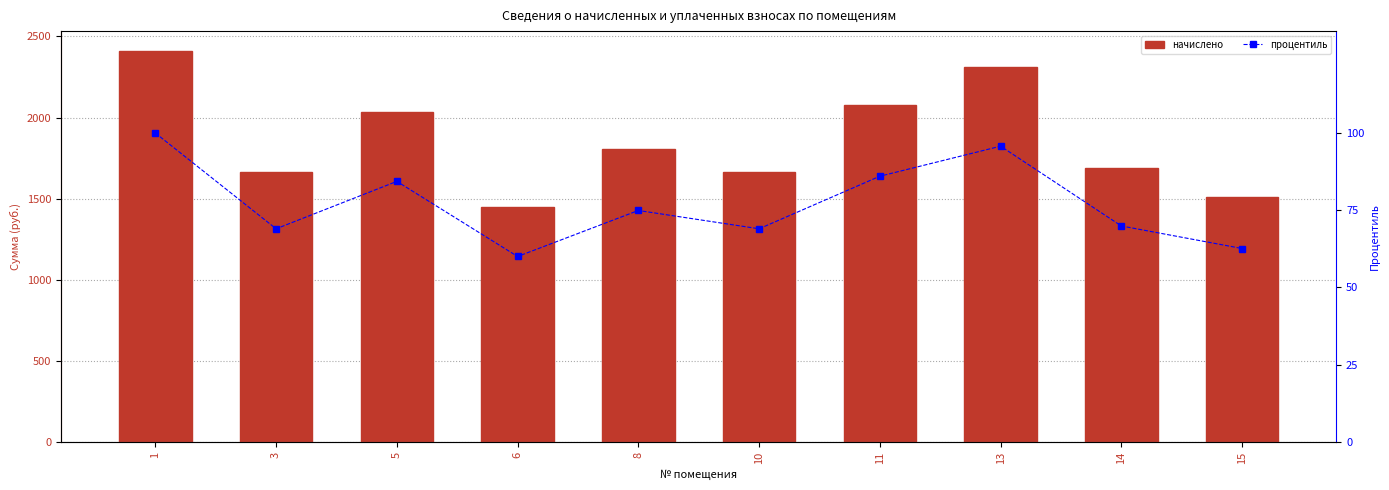

What is the value of the начислено bar at the 1st from the left?

2412.2